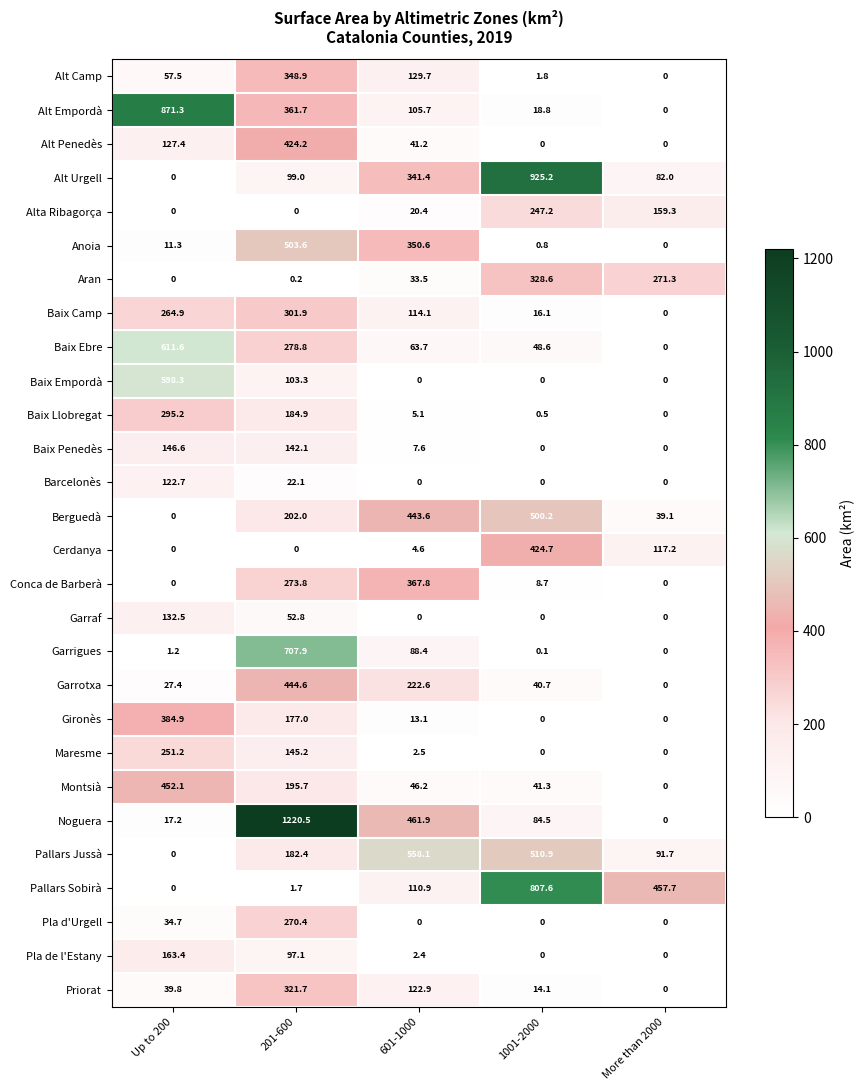

Which series changed the most between Up to 200 and 201-600?

Noguera